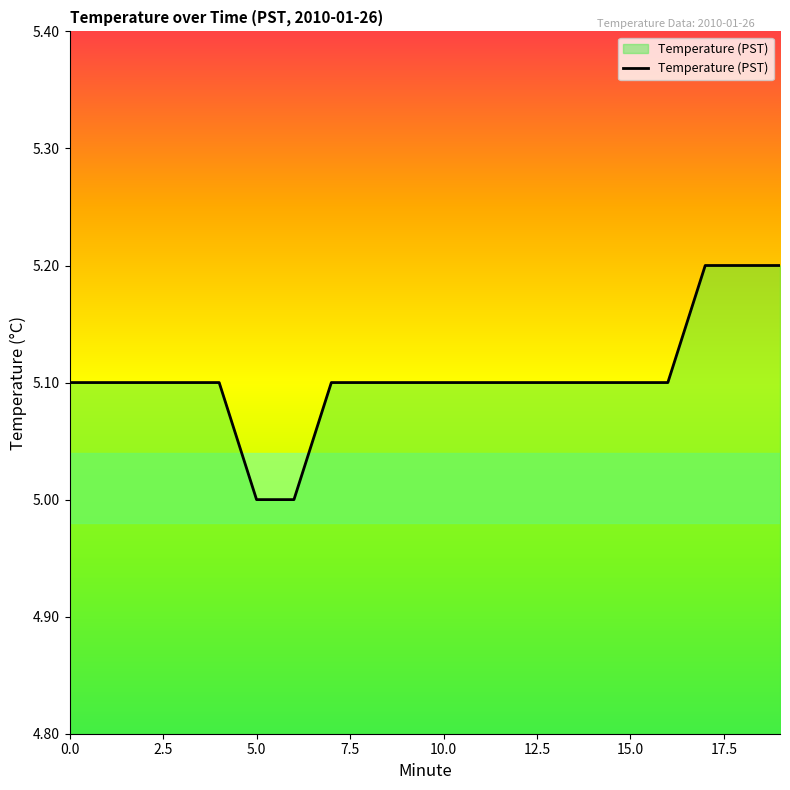

What is the greatest value displayed?

5.2